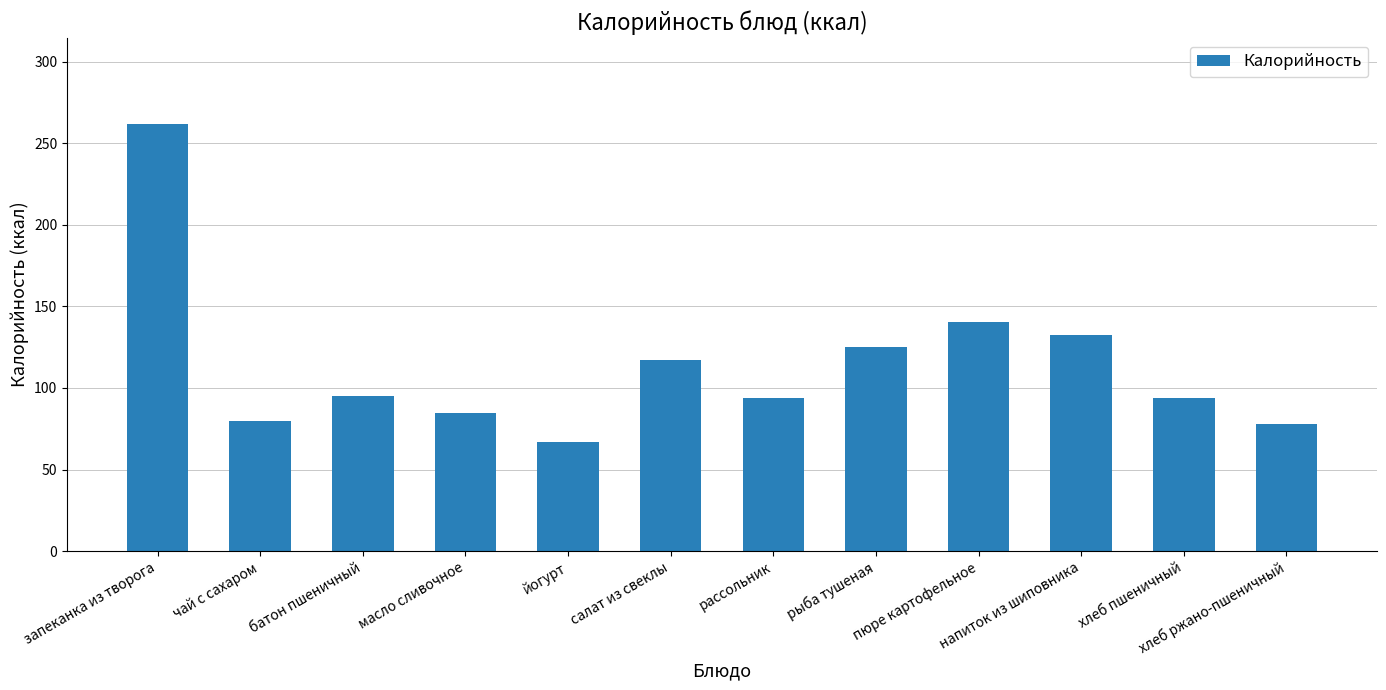

What is the minimum value shown in the chart?

66.8